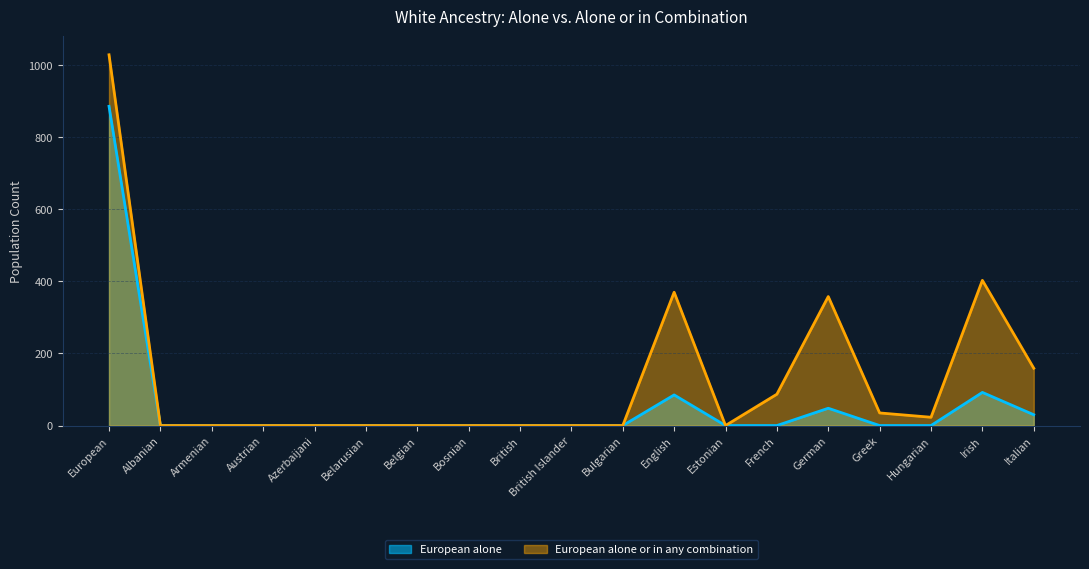

The value of European alone at Belarusian is 0. True or false?

True